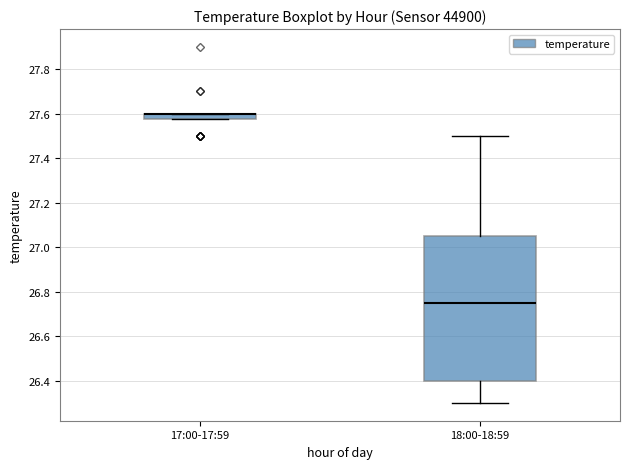

Where is the lower edge of the box for 17:00-17:59 on the y-axis? The values are not printed on the chart, so give them approximately, as read against the axis.

27.58